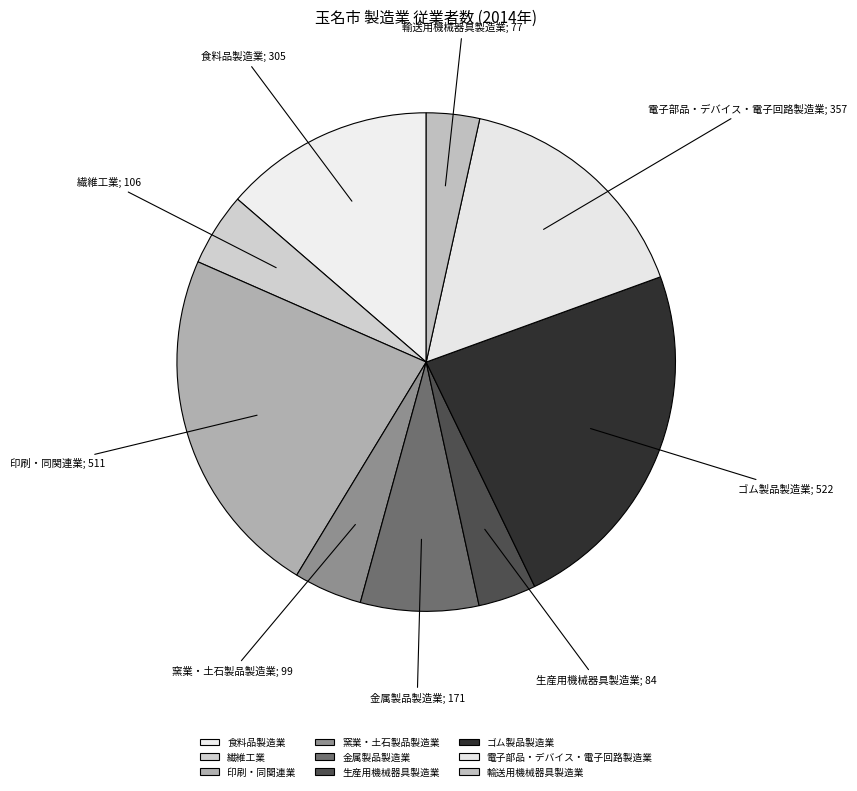

Rank the categories by value from highest to lowest.

ゴム製品製造業, 印刷・同関連業, 電子部品・デバイス・電子回路製造業, 食料品製造業, 金属製品製造業, 繊維工業, 窯業・土石製品製造業, 生産用機械器具製造業, 輸送用機械器具製造業